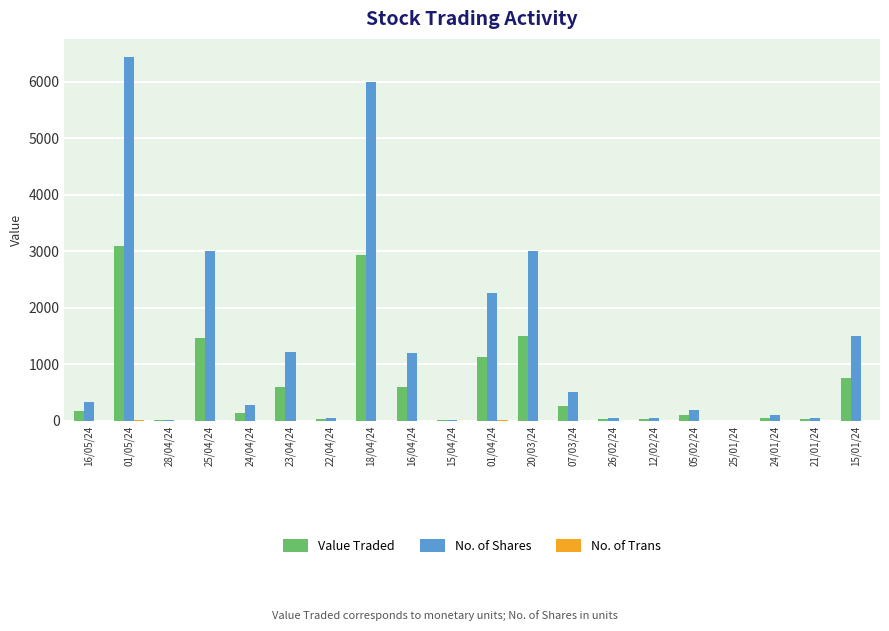

What is the sum of all No. of Shares values?

26254